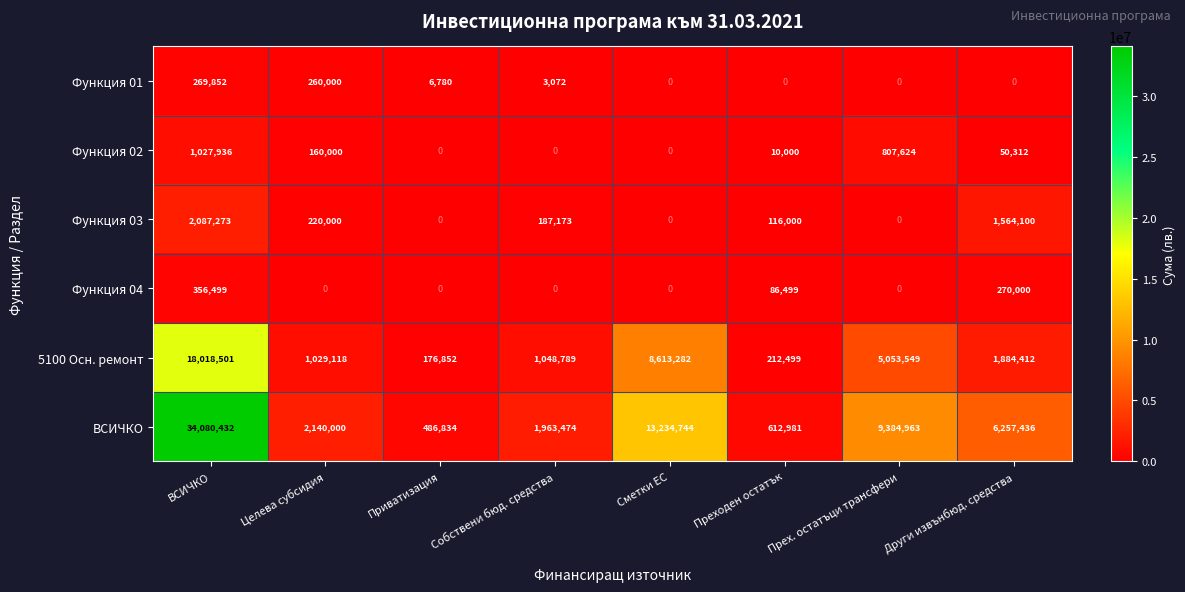

Between Собствени бюд. средства and Други извънбюд. средства, which series saw the biggest shift?

ВСИЧКО